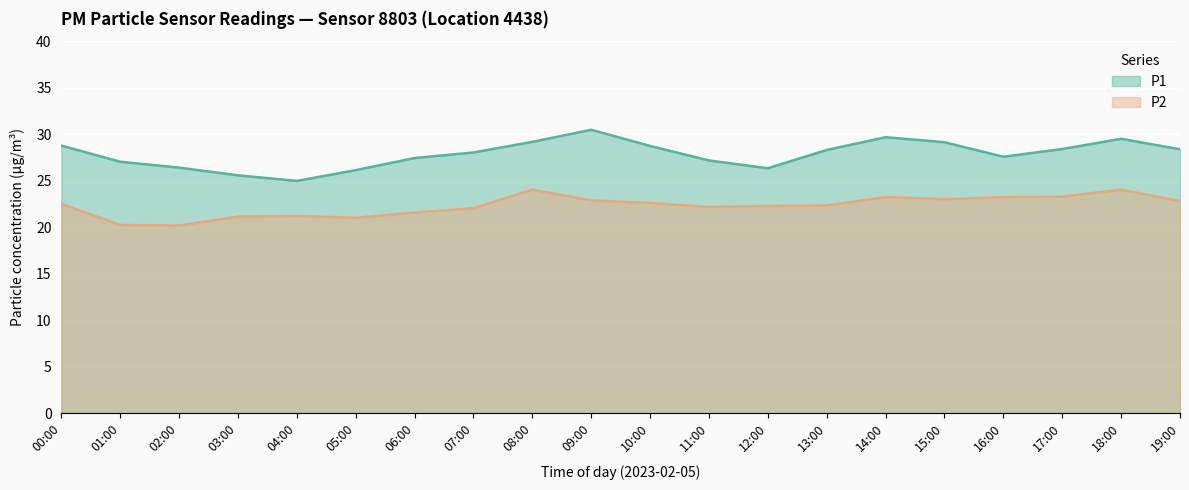

What position from the left is 08:00?

9